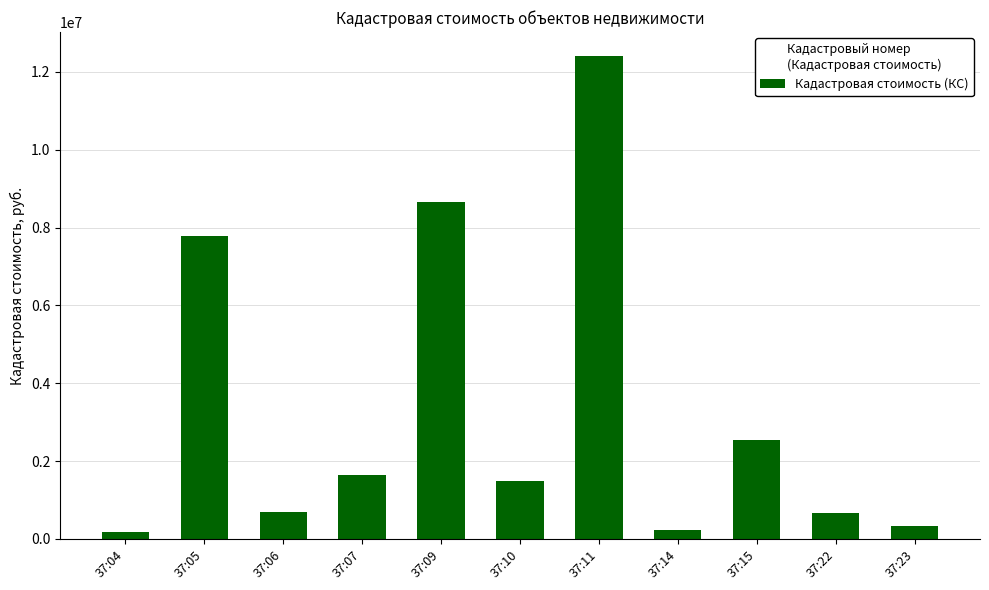

At which category does the chart reach its peak across all series?

37:11